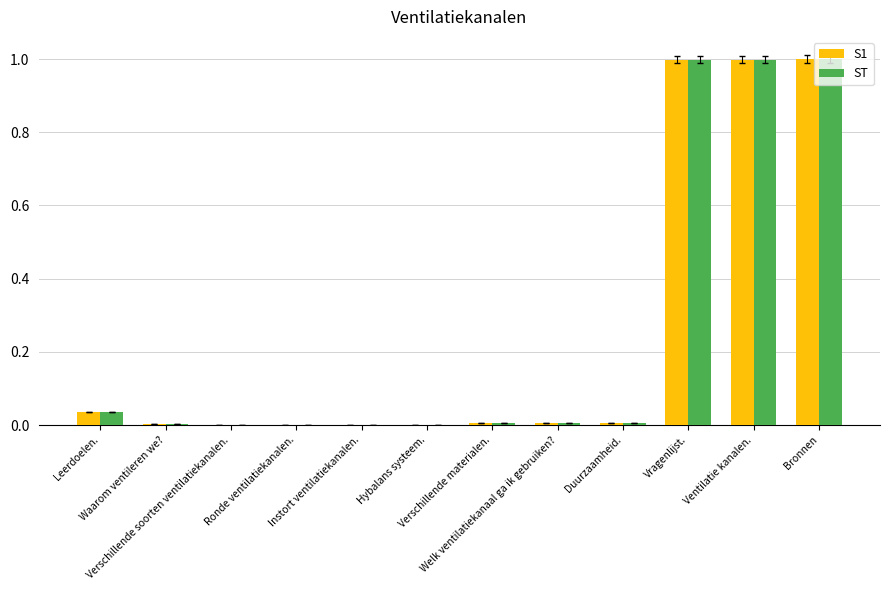

The value of ST at Welk ventilatiekanaal ga ik gebruiken? is 0.0. True or false?

True